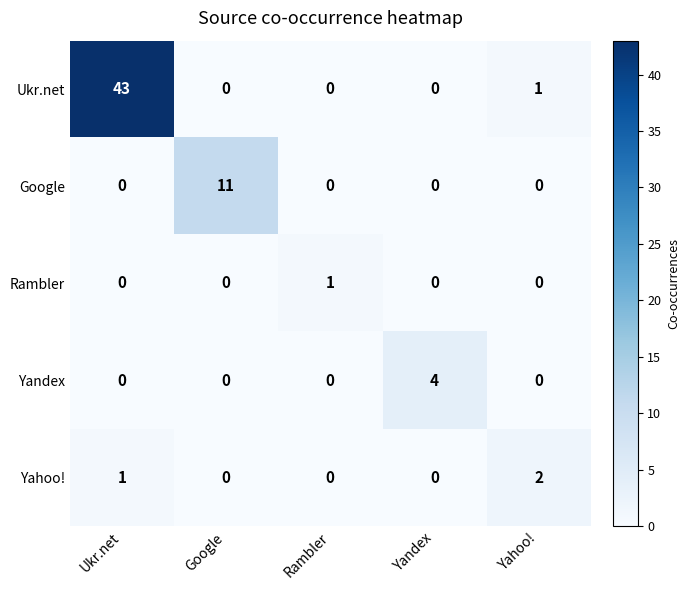

Which series has the widest spread of values?

Ukr.net